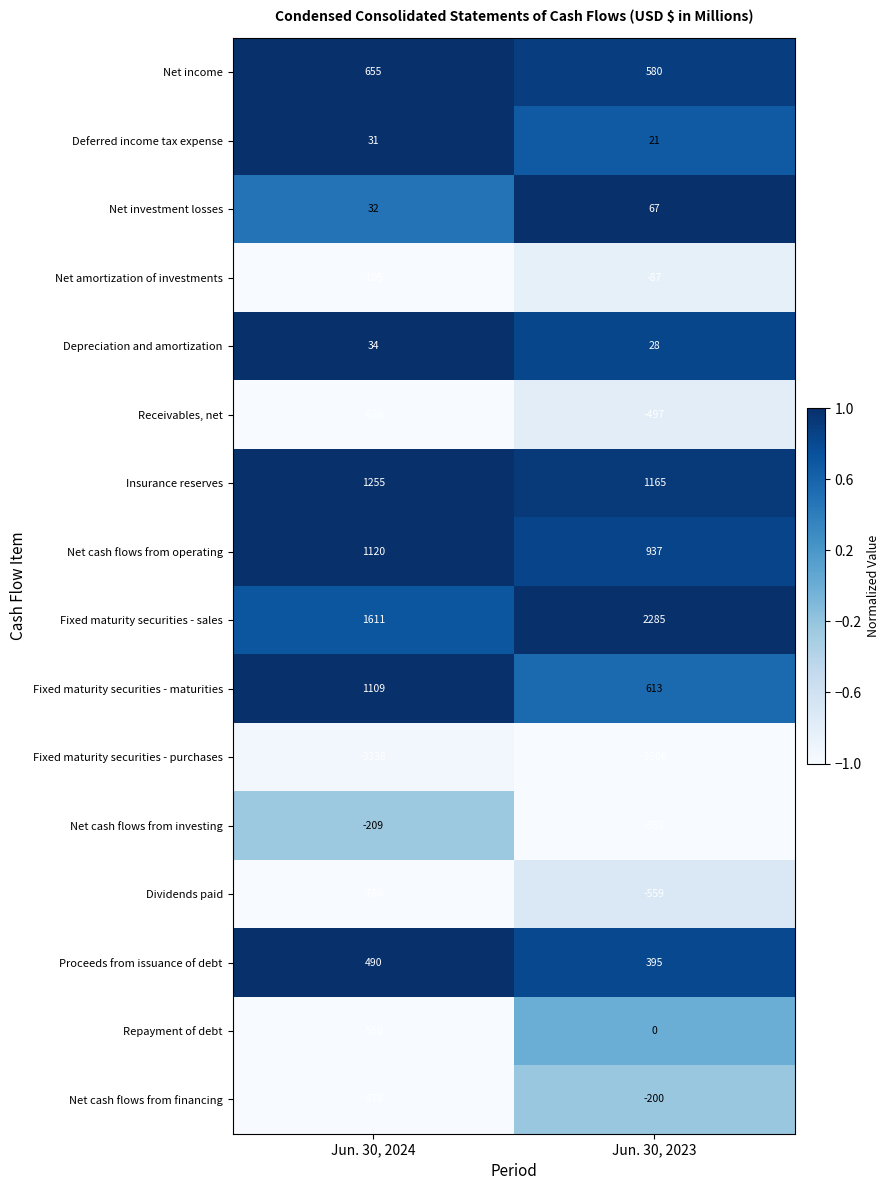

At which category is the sum across all series the highest?

Jun. 30, 2023